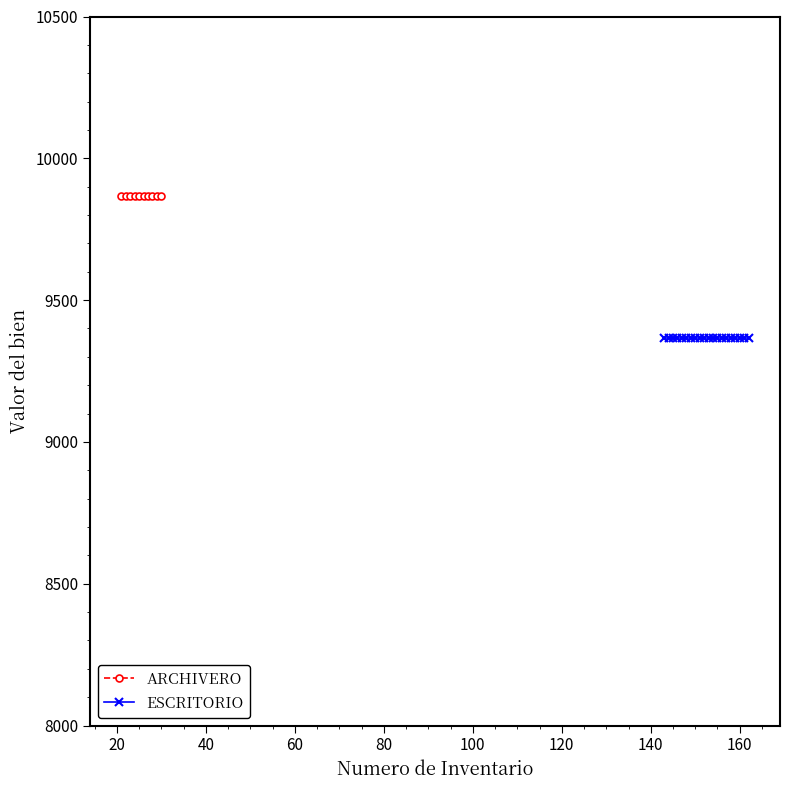

Is the value of Valor del bien (ARCHIVERO) at 148 greater than the value of Valor del bien (ESCRITORIO) at 151?

Yes